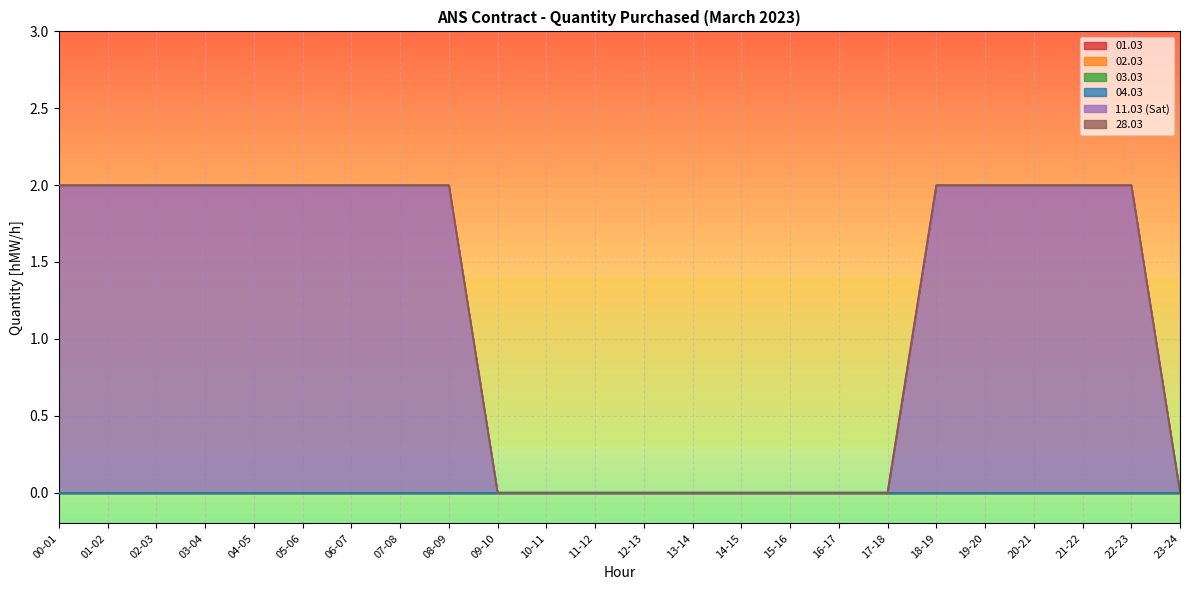

Between 22-23 and 00-01, which is larger?

22-23